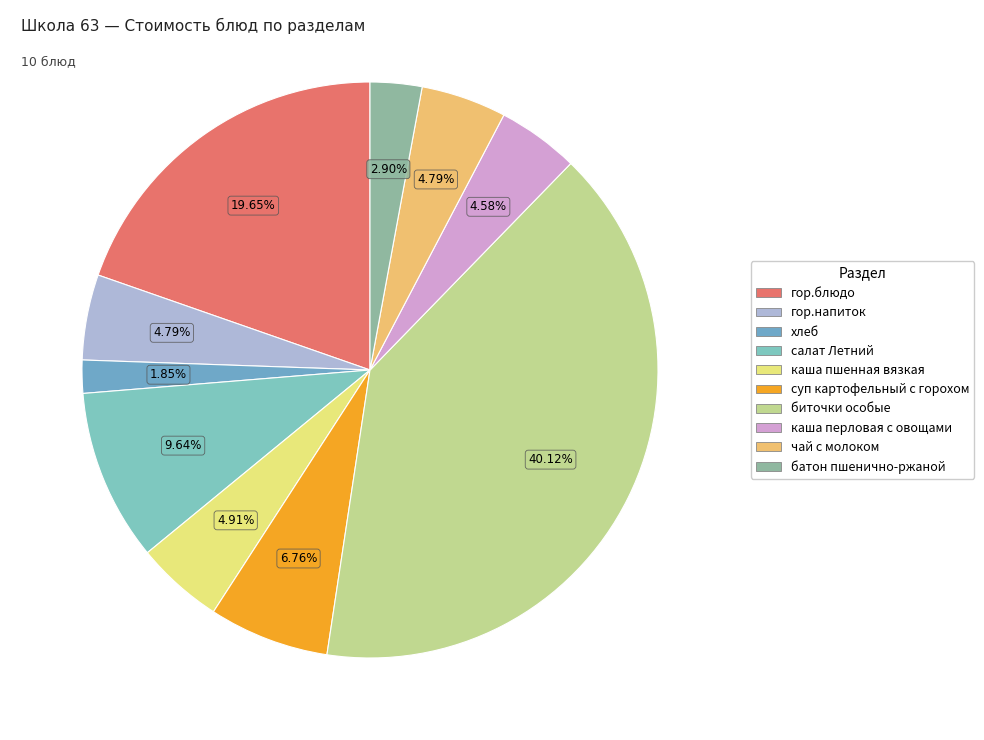

Count the number of slices in the pie.

10